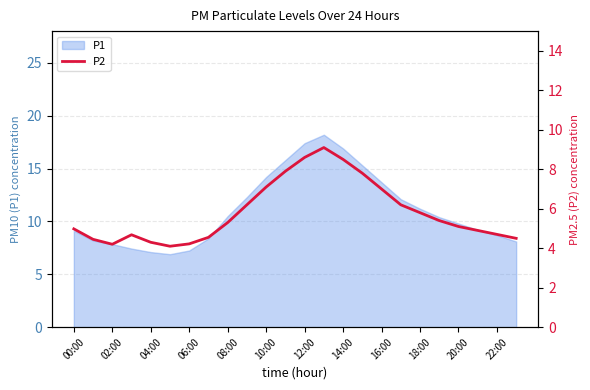

The P1 series shows 9.8 at 20:00. True or false?

True